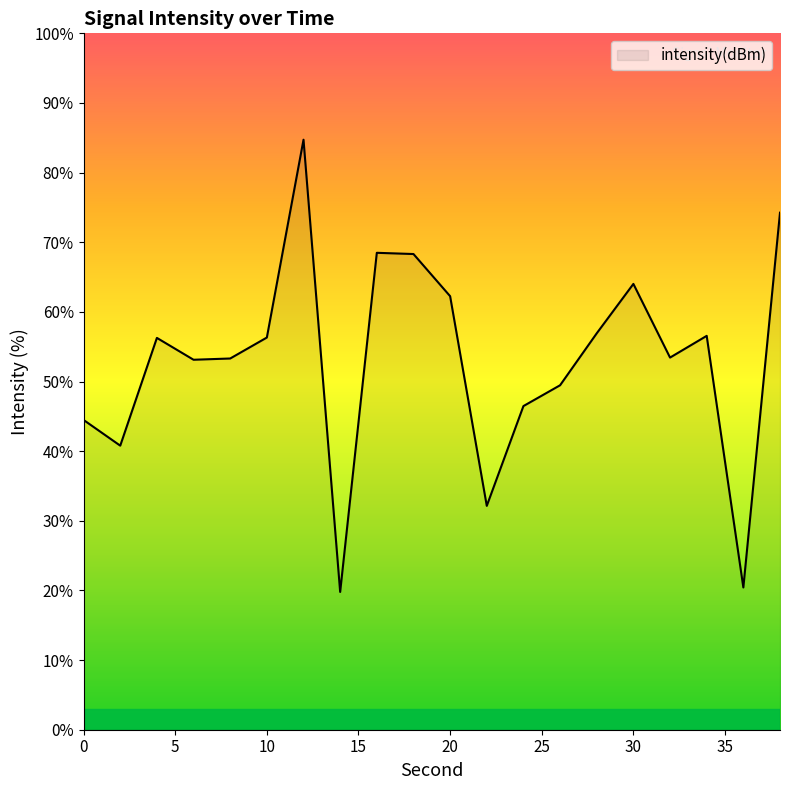

What is the maximum value shown in the chart?

84.7